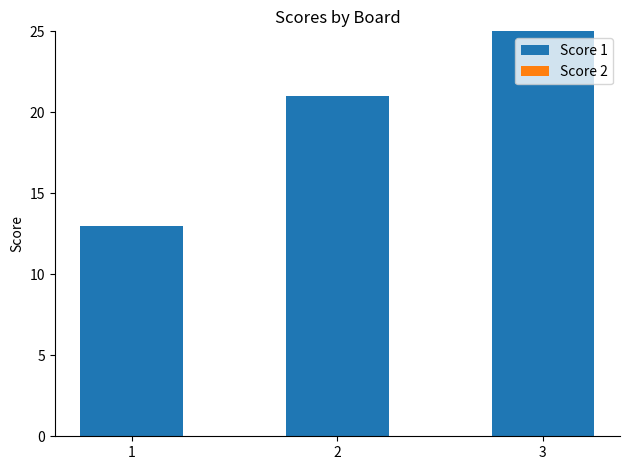

Which label corresponds to the largest value in the chart?

3